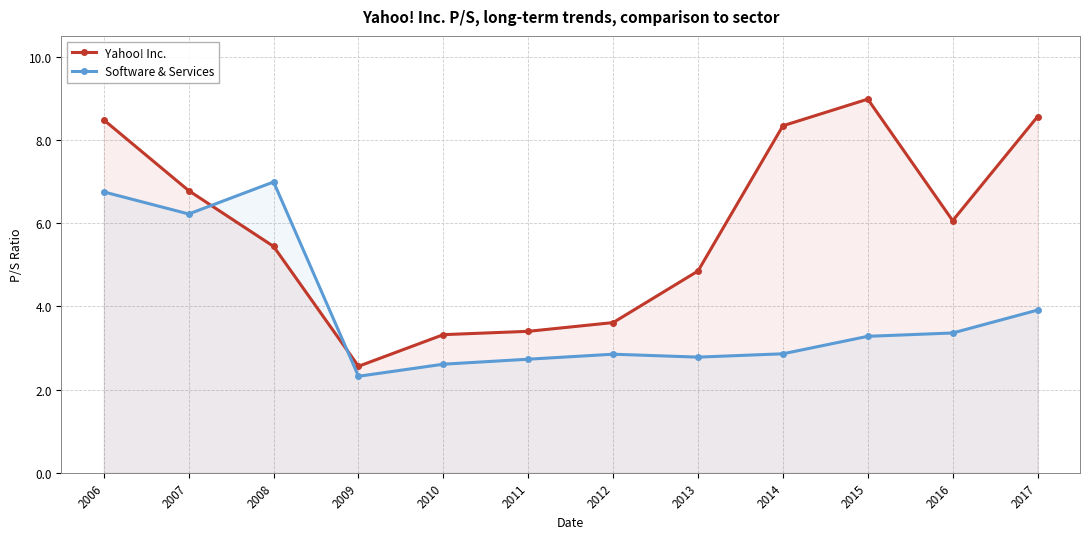

At how many categories does at least one series exceed 5?

7